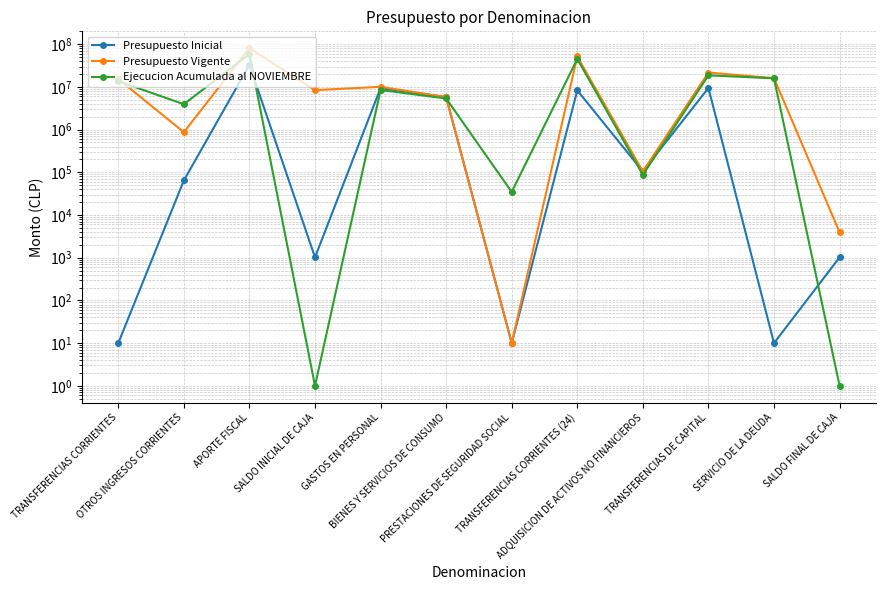

At which category is the sum across all series the highest?

APORTE FISCAL